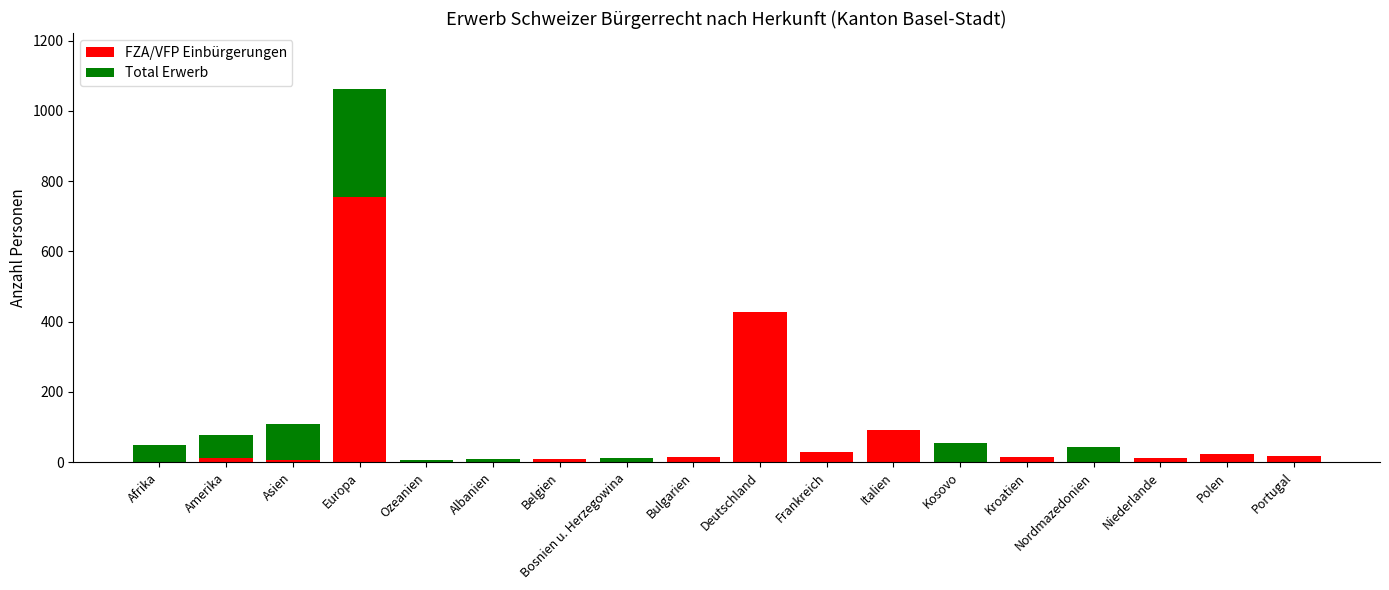

What is the highest value of the FZA/VFP Einbürgerungen series?

755